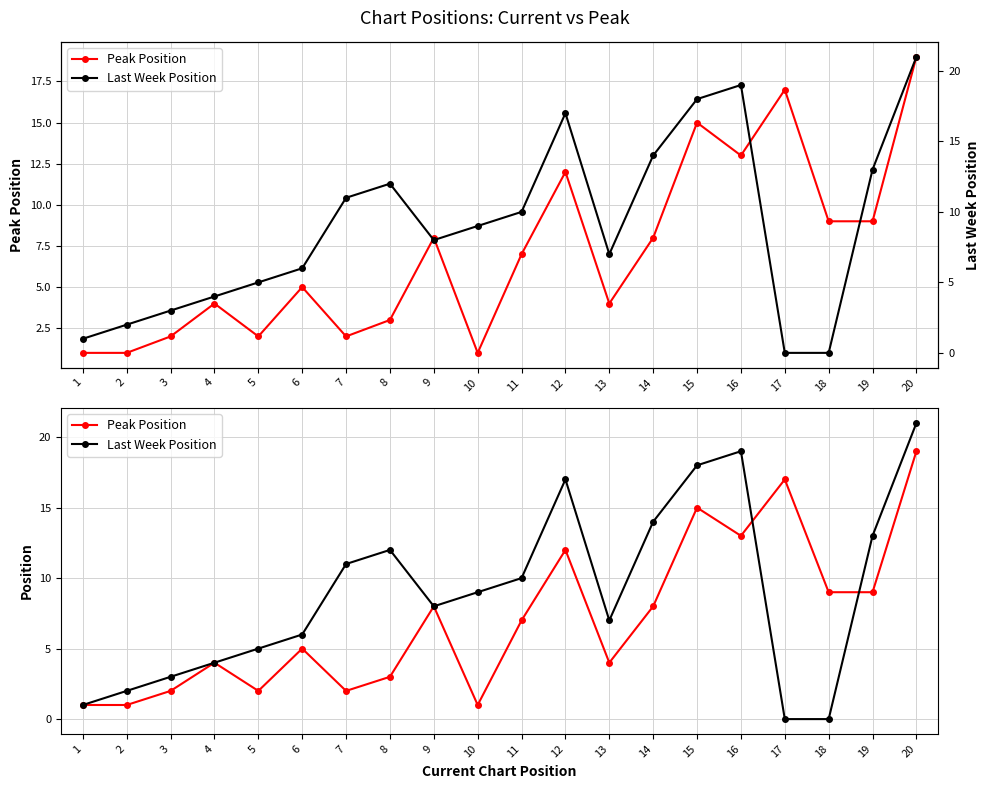

How many values in Last Week Position are above zero?

18